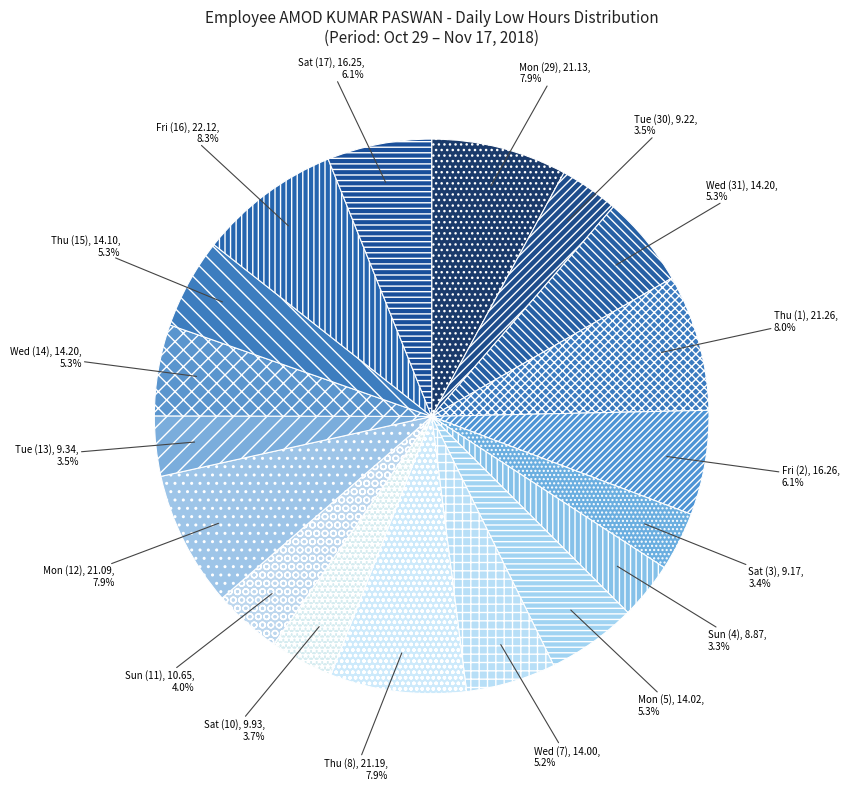

Combined, what portion of the pie is Sat (10) and Fri (16)?

12.0%